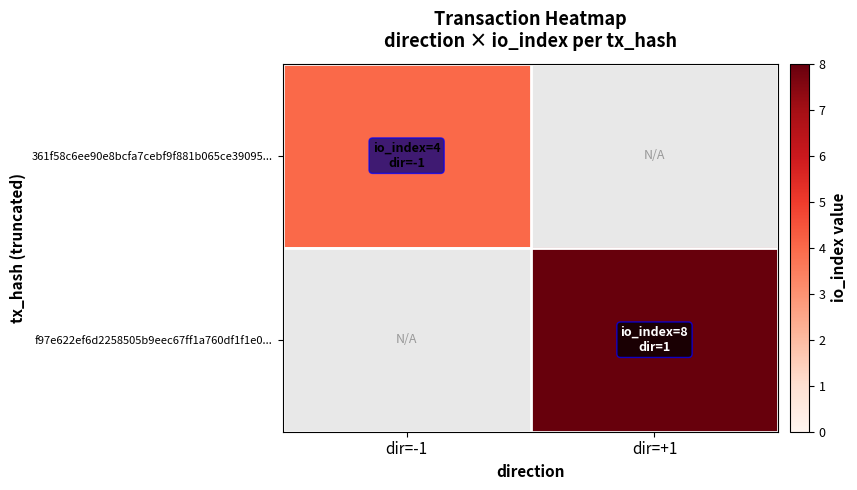

Where is 361f58c6ee90e8bcfa7cebf9f881b065ce39095... nearest to the value 4?

dir=-1